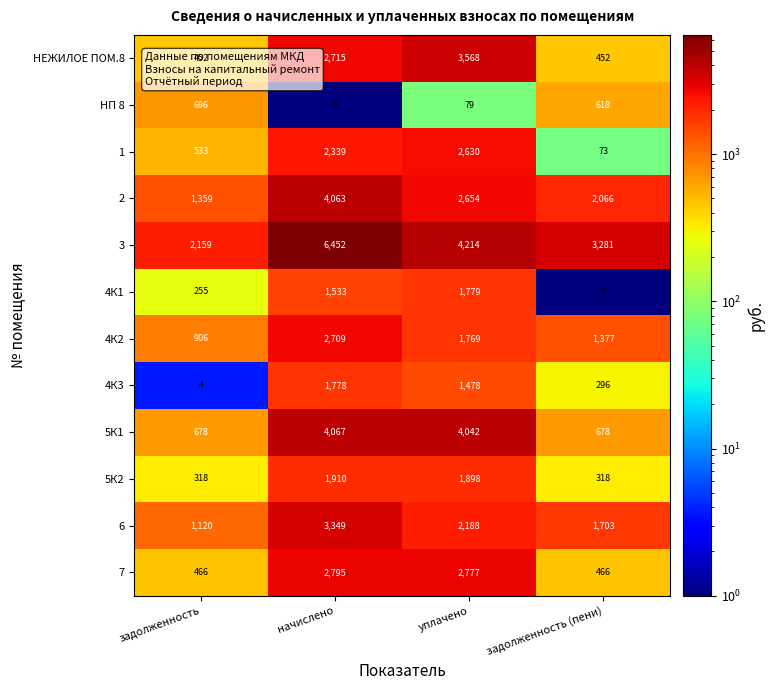

What is the difference between the 2 values at задолженность (пени) and уплачено?

588